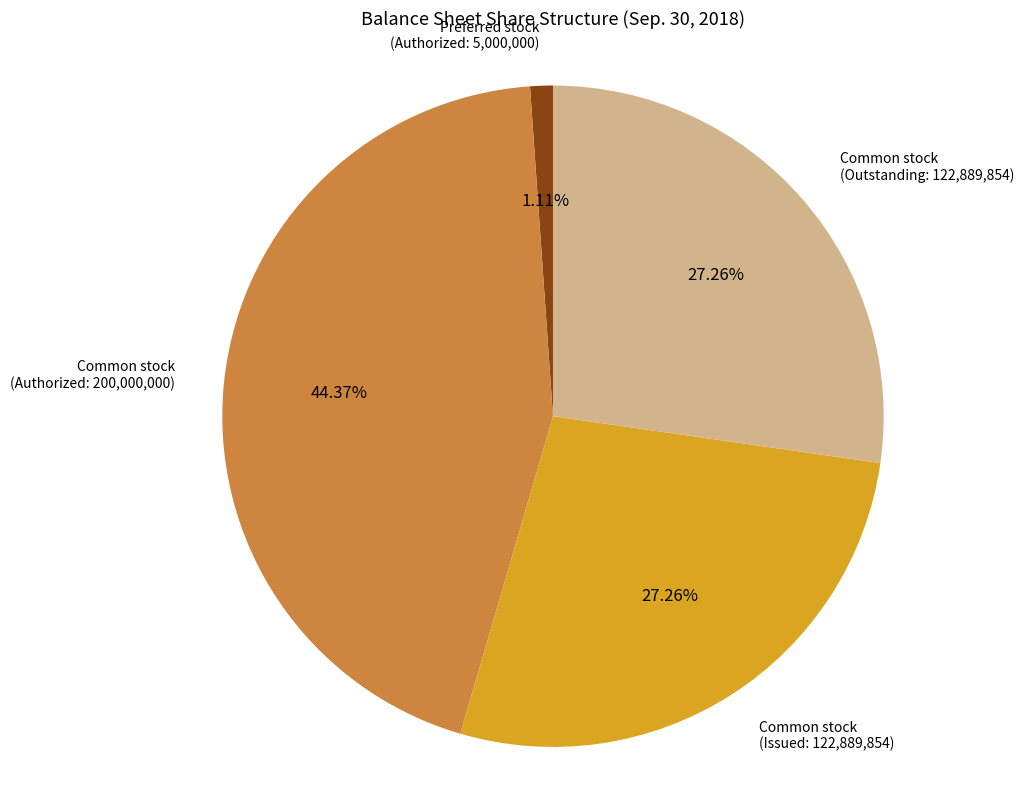

How many slices are in this pie chart?

4